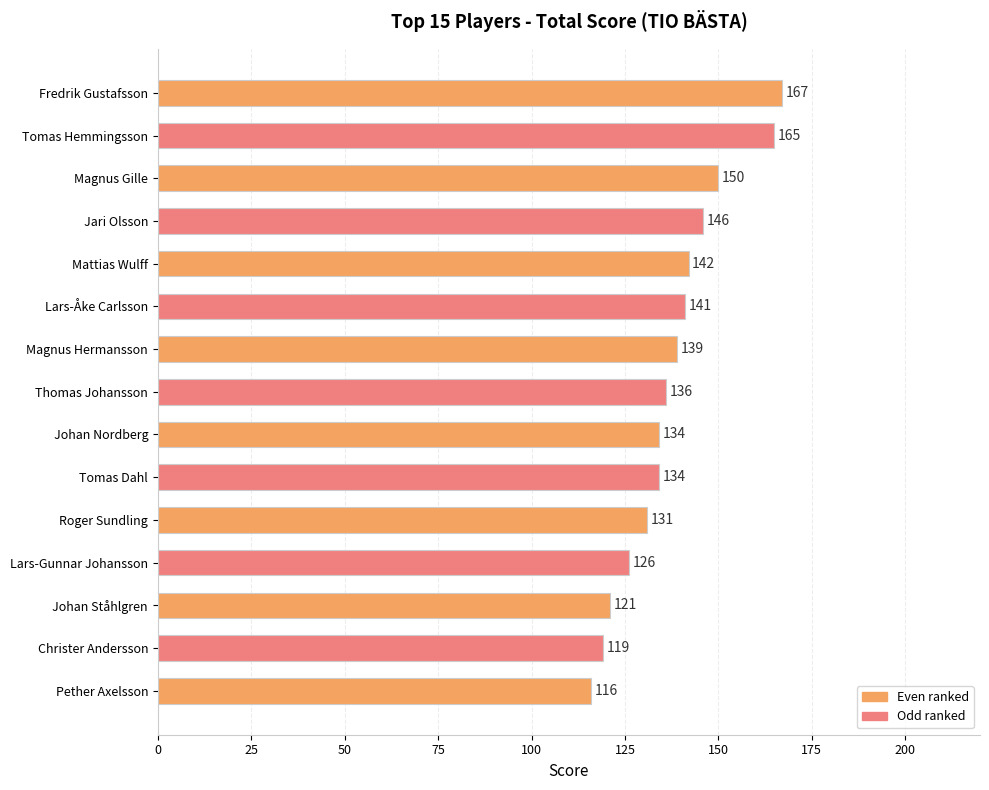

Is it true that the value at Christer Andersson is 119?

True